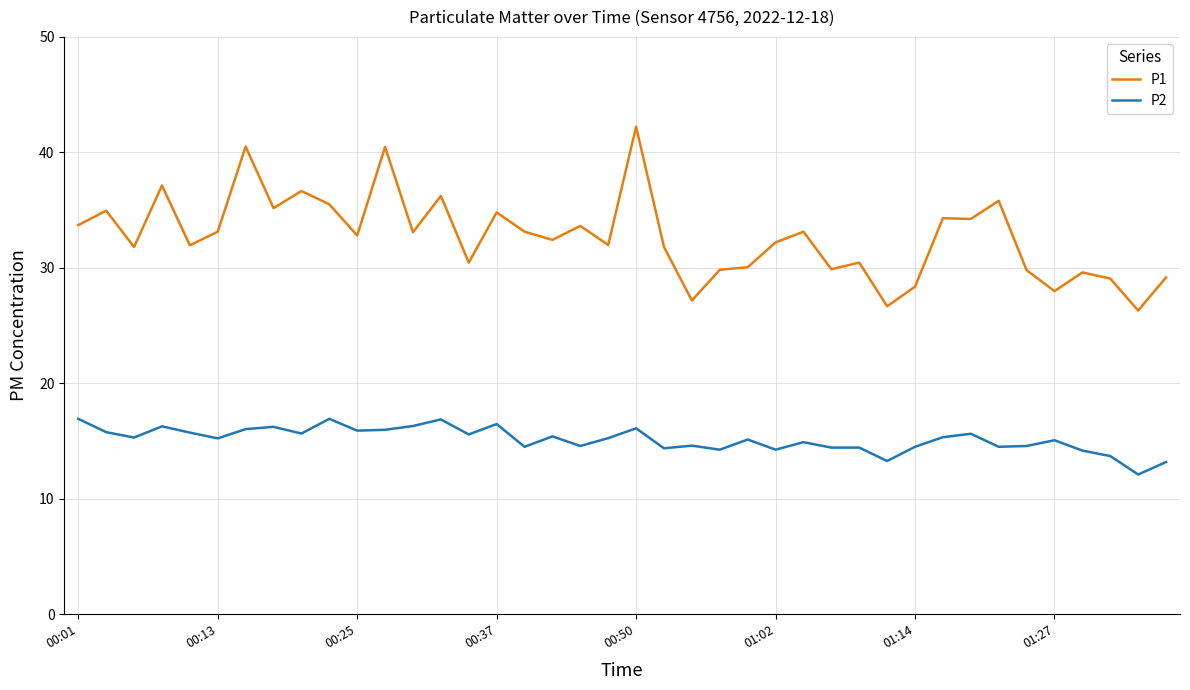

Which series has the largest range (max minus min)?

P1